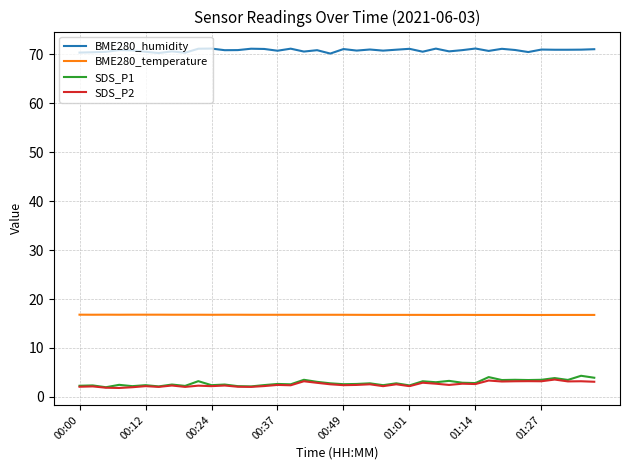

How many lines are shown in the chart?

4